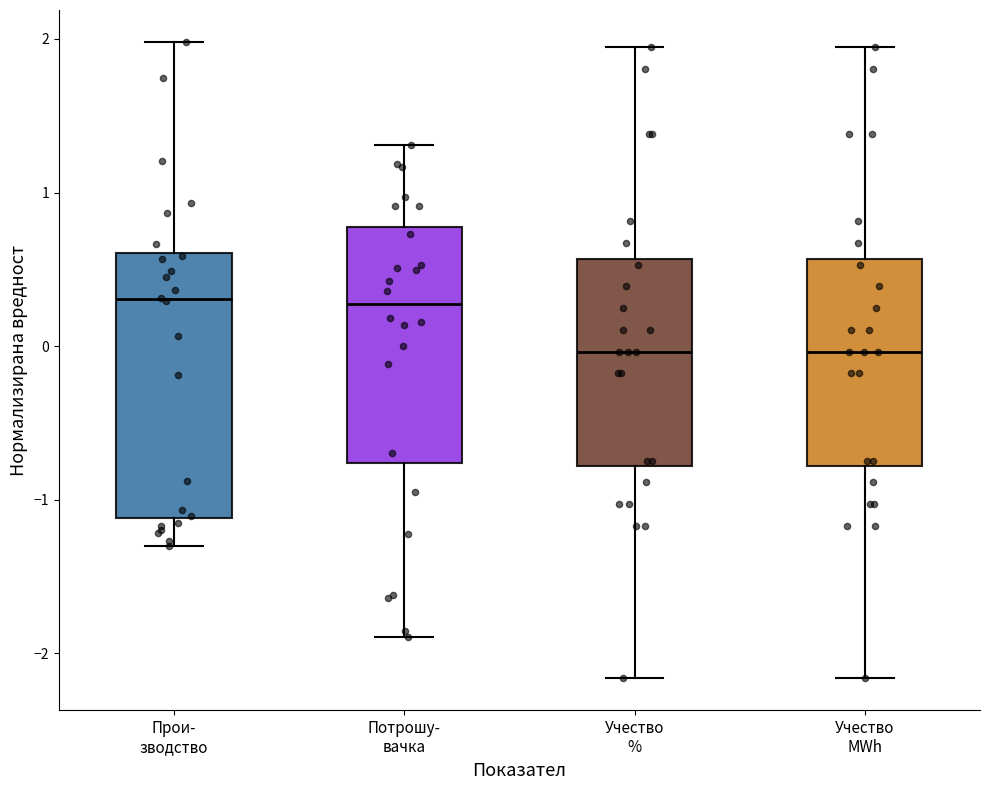

Reading left to right, transcribe this box plot: for each box, give where its median line is, the range the box spans, and where its two whiskers end, as read against the y-axis. The values are not printed on the chart, so give them approximately, as read against the axis.

Прои- зводство: median 0.3, box -1.1 to 0.6, whiskers -1.3 to 2.0
Потрошу- вачка: median 0.3, box -0.8 to 0.8, whiskers -1.9 to 1.3
Учество %: median 0.0, box -0.8 to 0.6, whiskers -2.2 to 1.9
Учество MWh: median 0.0, box -0.8 to 0.6, whiskers -2.2 to 1.9